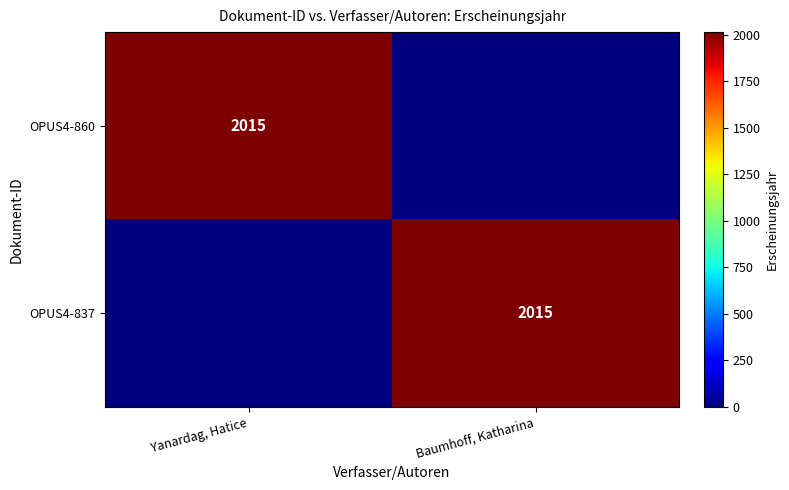

The value of OPUS4-860 at Yanardag, Hatice is 2015. True or false?

True